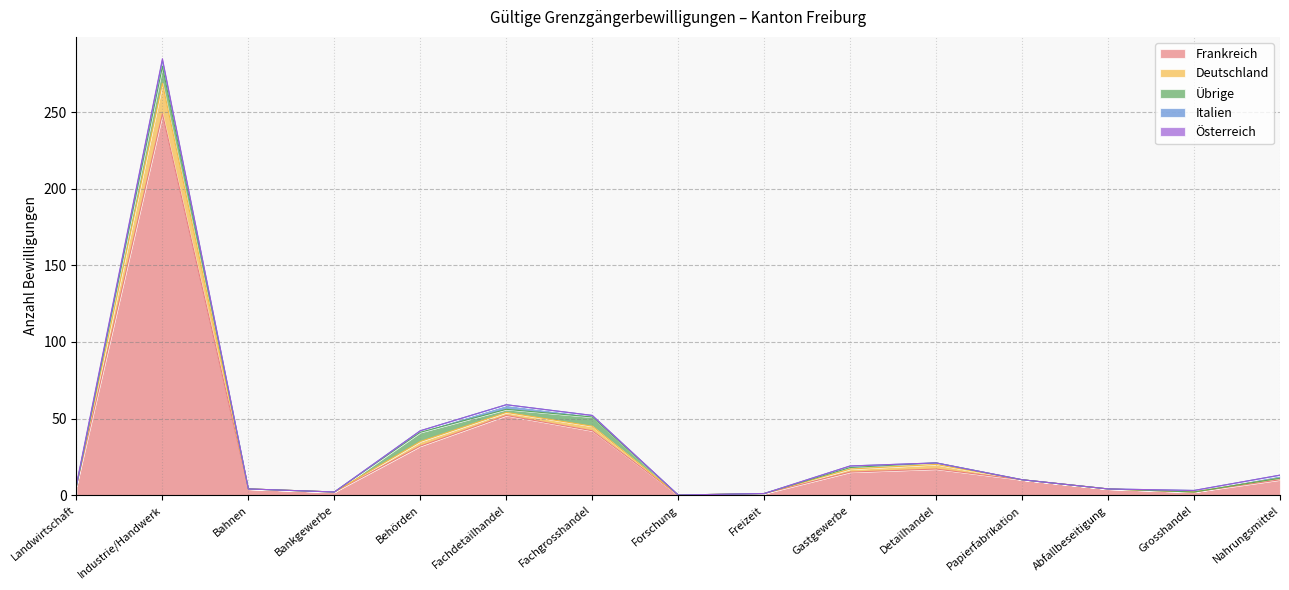

At which category does Frankreich reach its first local valley?

Bankgewerbe